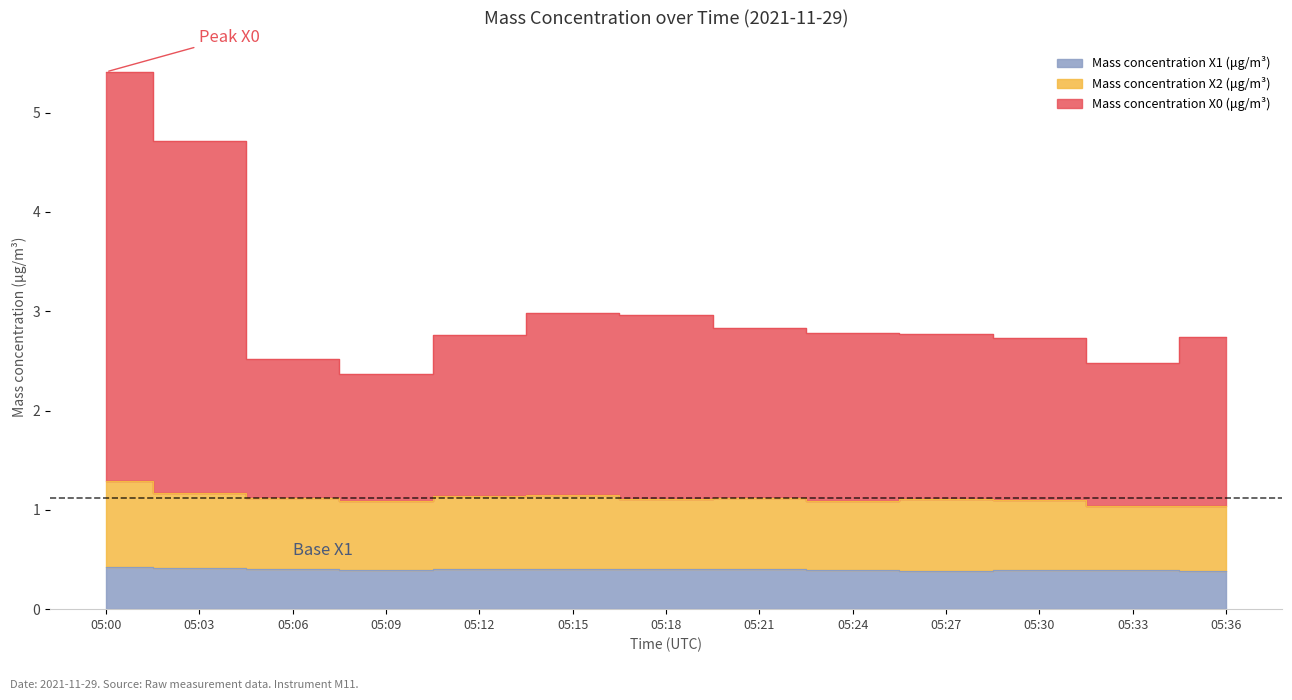

What value does the Mass concentration X2 (μg/m³) series have at 05:30?

1.1